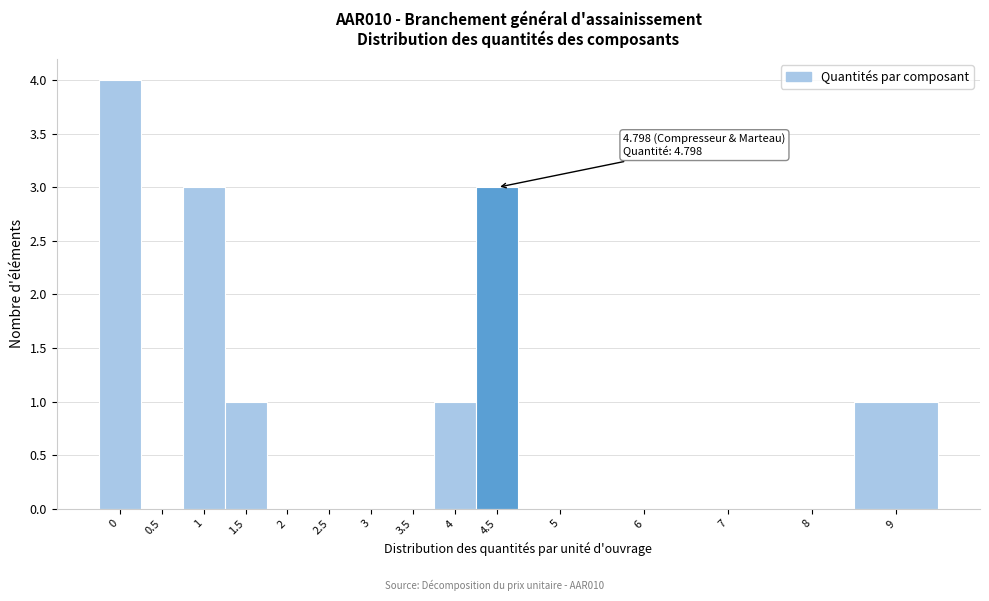

Reading left to right, extract all data points from this chart.

0=4	0.5=0	1=3	1.5=1	2=0	2.5=0	3=0	3.5=0	4=1	4.5=3	5=0	6=0	7=0	8=0	9=1